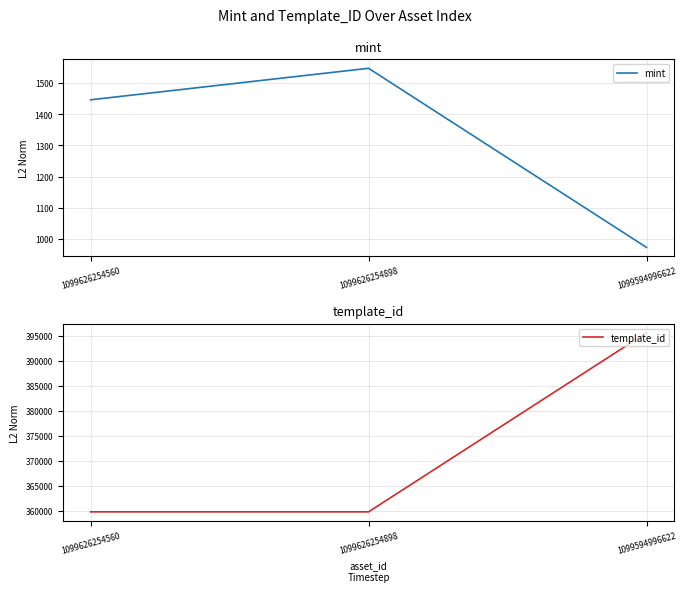

The value of template_id at 1099626254560 is 359784. True or false?

True